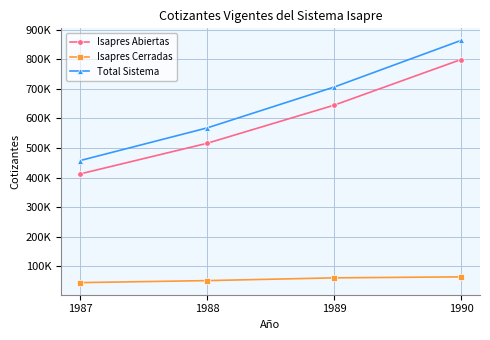

Rank the series at 1990 from highest to lowest value.

Total Sistema, Isapres Abiertas, Isapres Cerradas